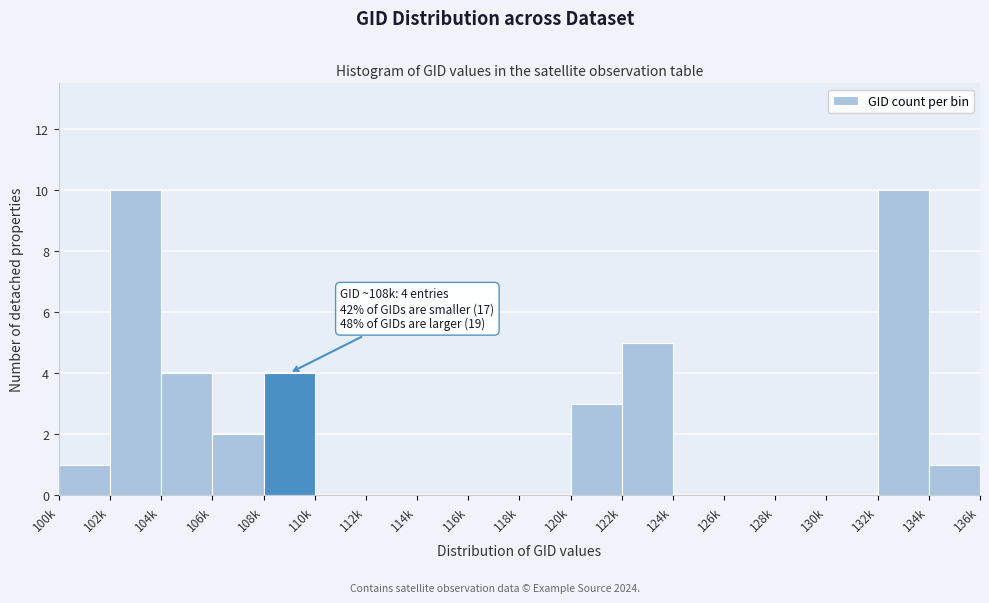

Reading right to left, list all the values displayed in this chart.

134k=1	132k=10	130k=0	128k=0	126k=0	124k=0	122k=5	120k=3	118k=0	116k=0	114k=0	112k=0	110k=0	108k=4	106k=2	104k=4	102k=10	100k=1